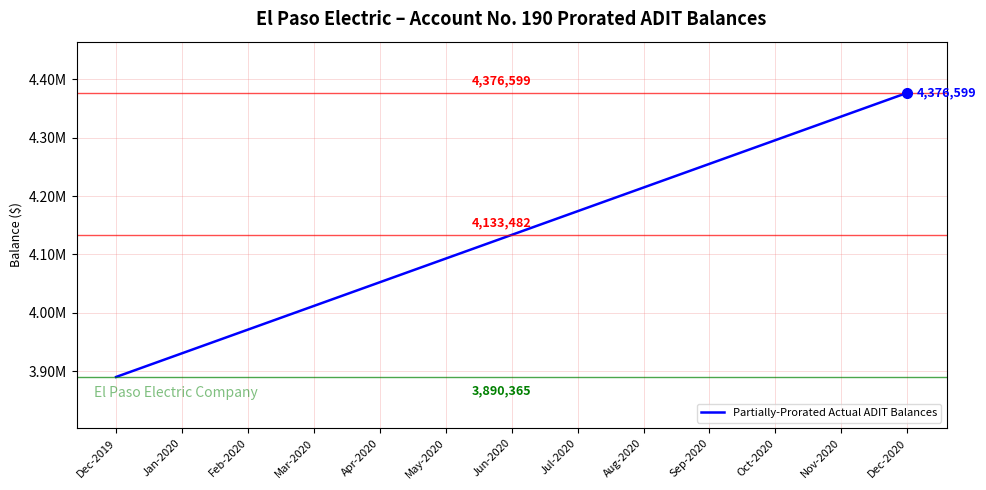

Read the value at Aug-2020.

4214520.9